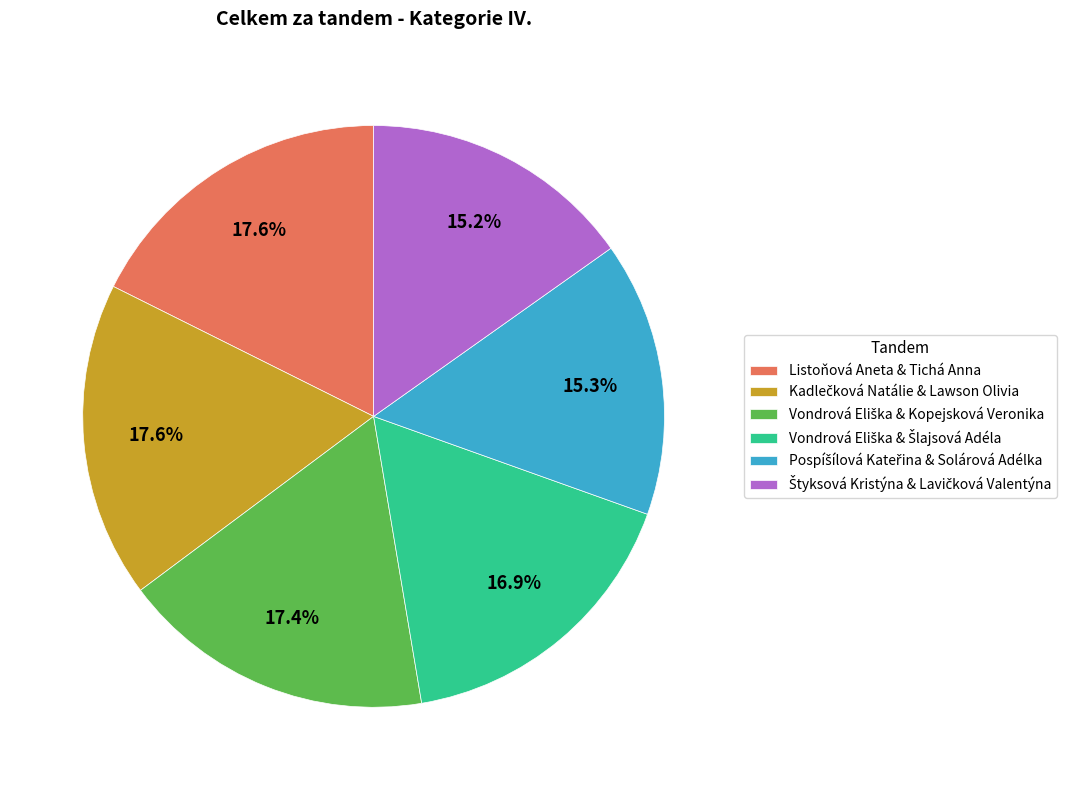

To the nearest percent, what portion does Listoňová Aneta & Tichá Anna represent?

18%